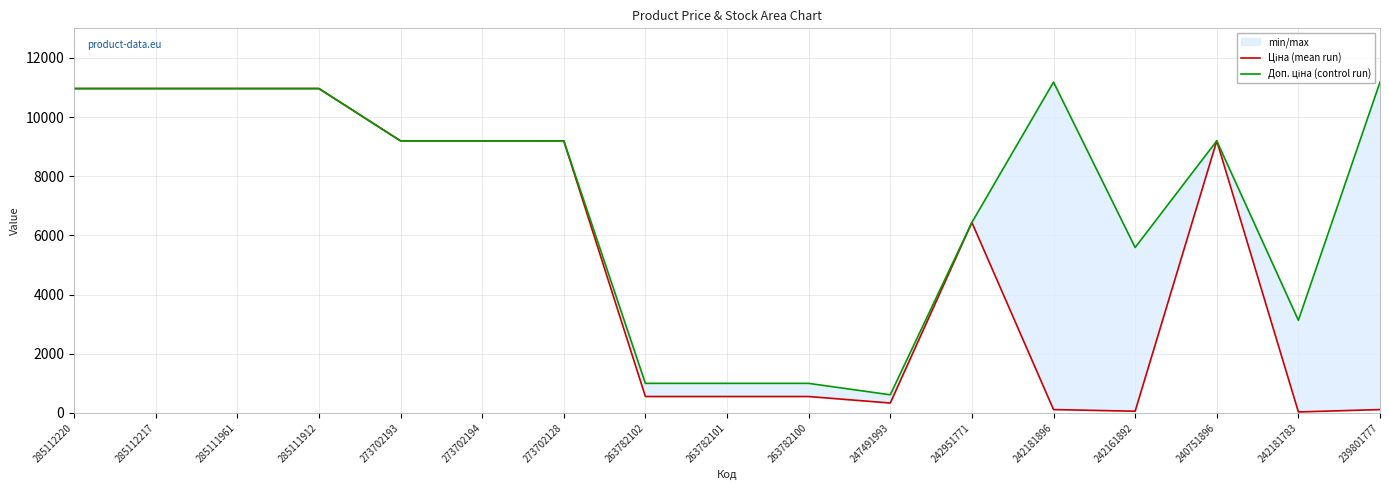

In Доп. ціна (control run), how many points are higher than both neighbors (excluding endpoints)?

2